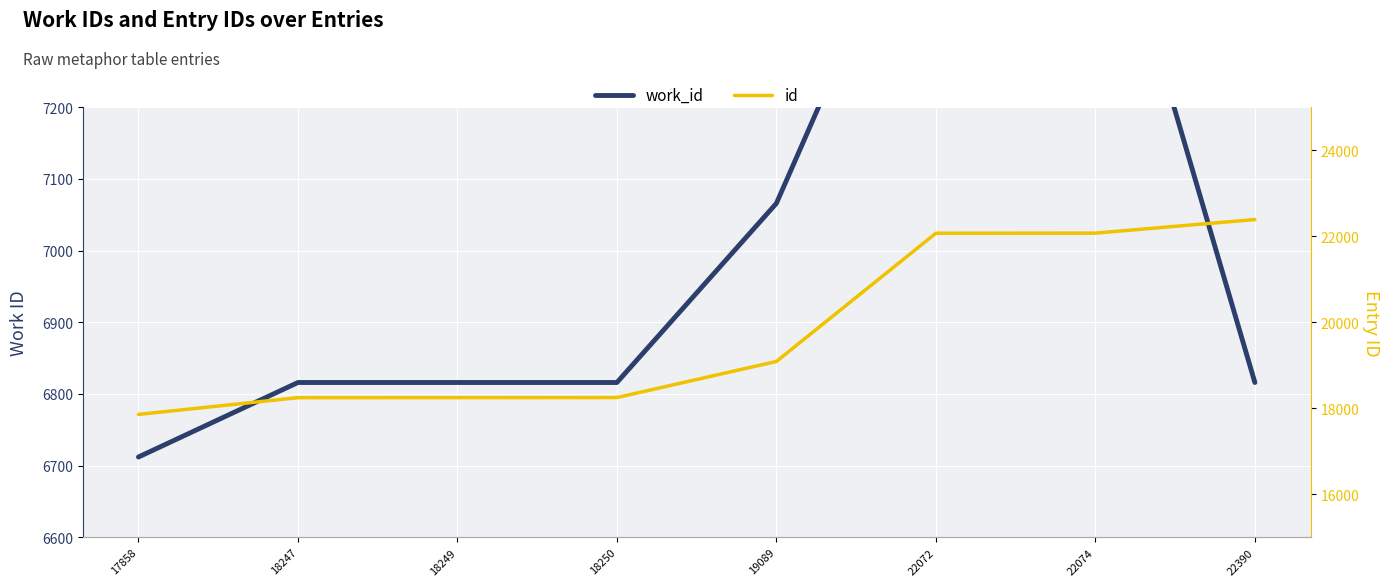

List the series in order of their peak value, lowest first.

work_id, id